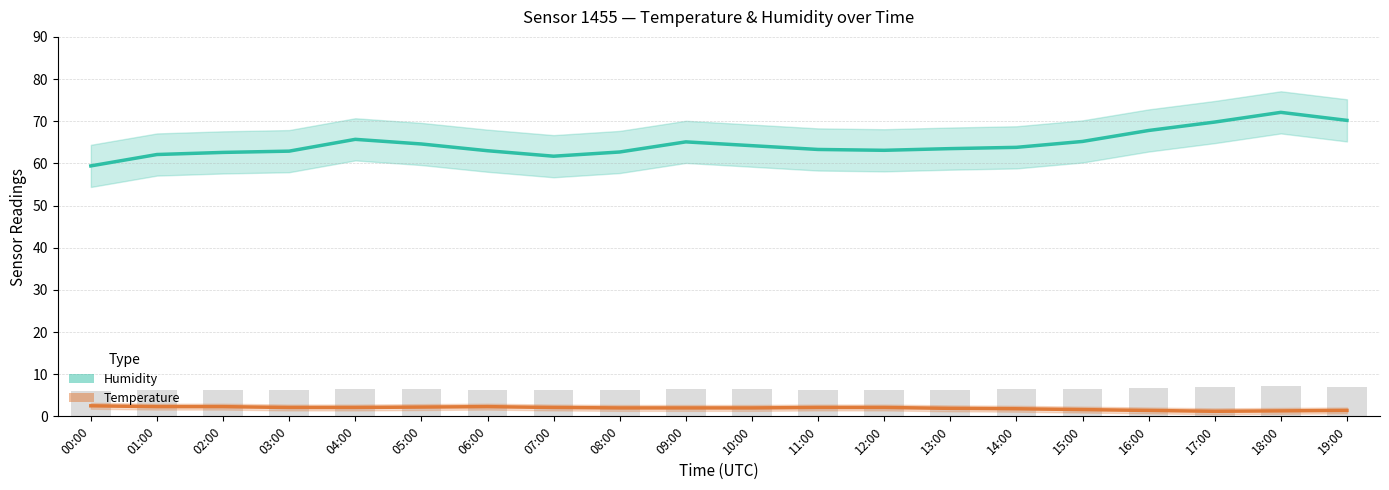

Read the Humidity (estimate) value at 18:00.

72.1